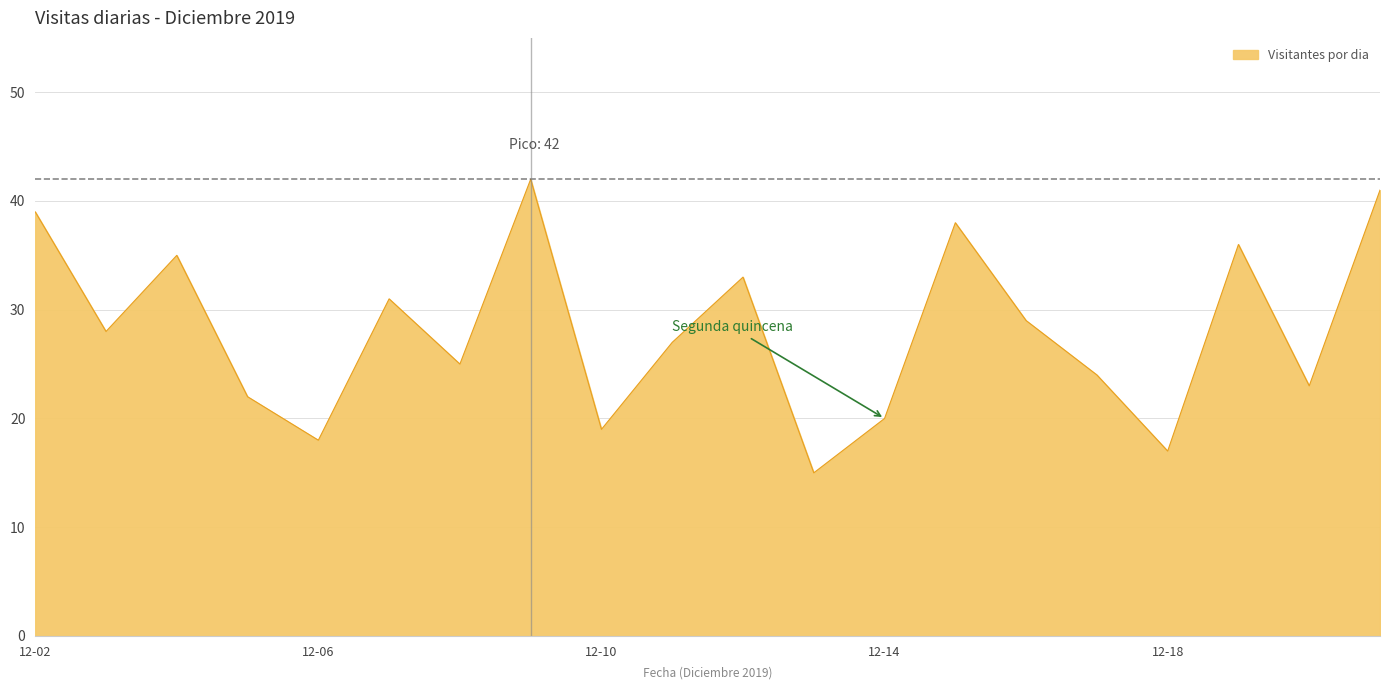

What is the maximum value shown in the chart?

42